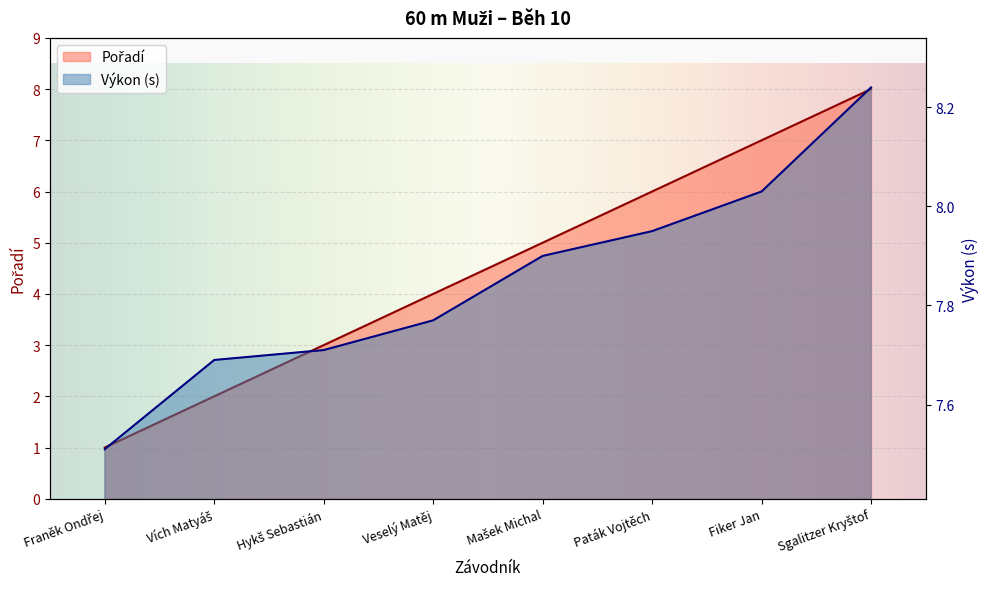

What is the total value across all series at Sgalitzer Kryštof?

16.2